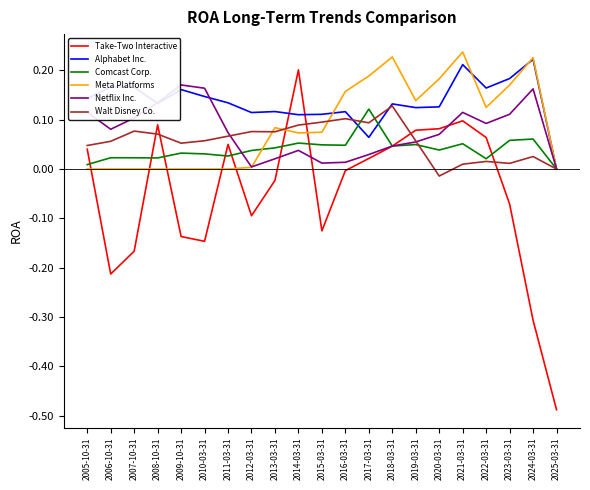

Count the number of categories in the chart.

21